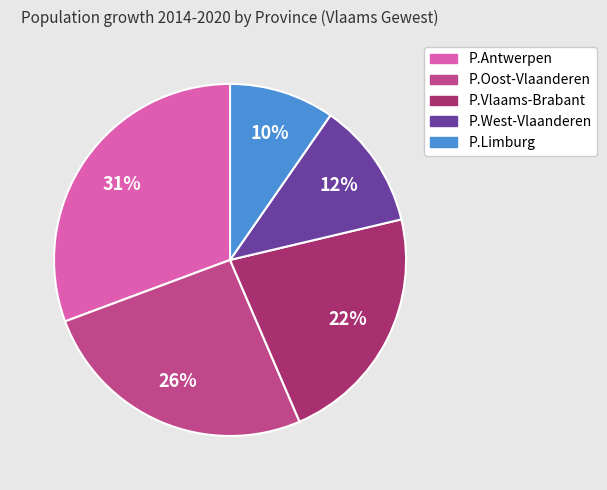

Which slice is the largest?

P.Antwerpen